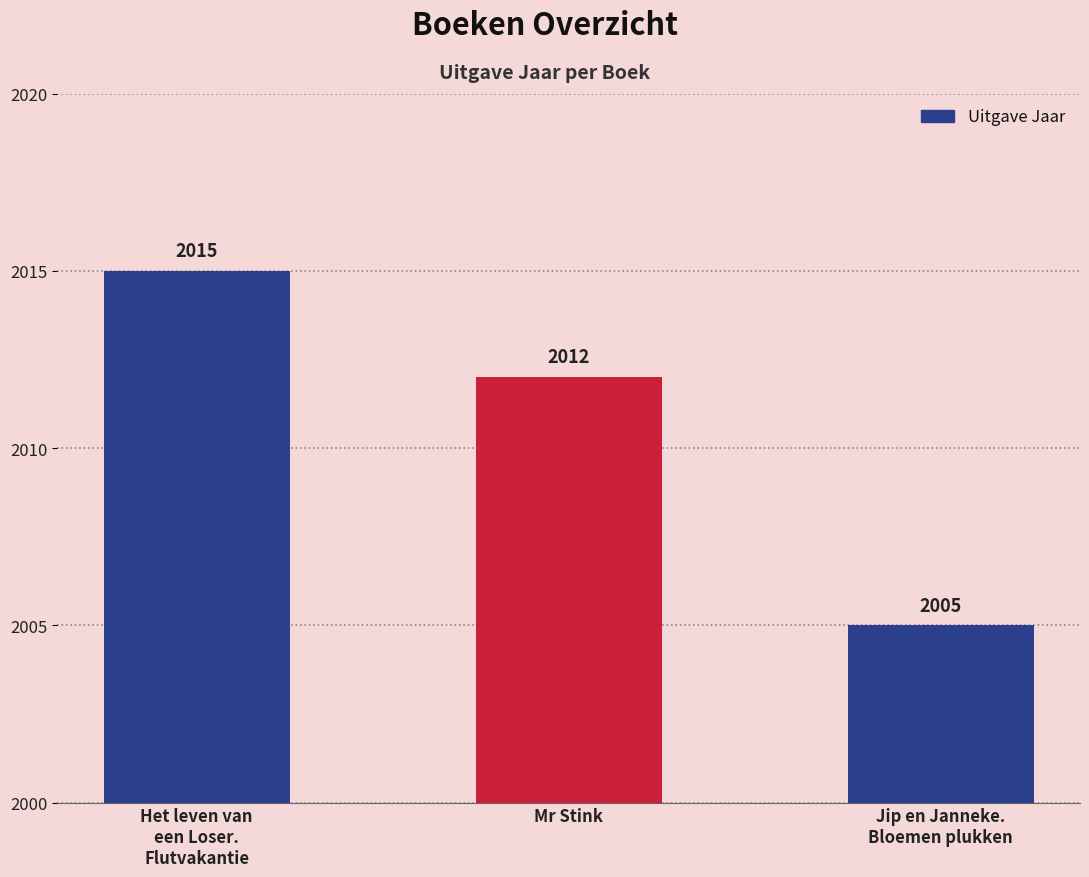

True or false: the data shows 3538 at Jip en Janneke.
Bloemen plukken.

False